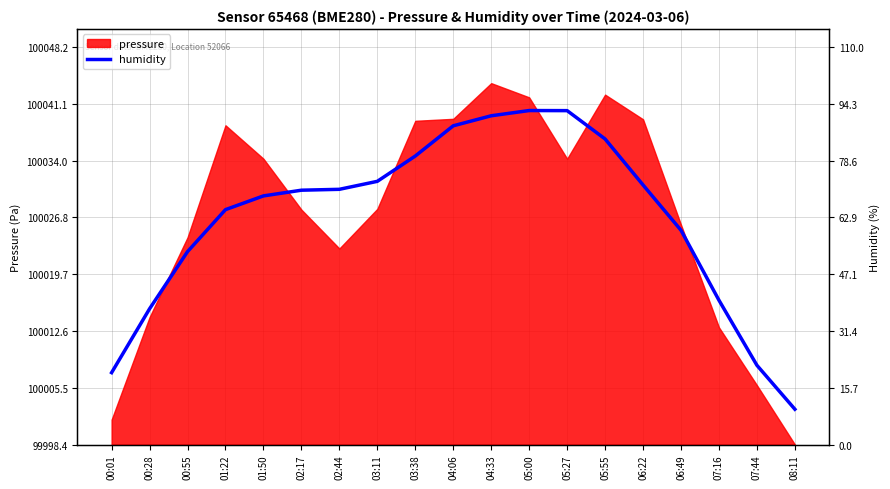

Which label corresponds to the largest value in the chart?

05:00